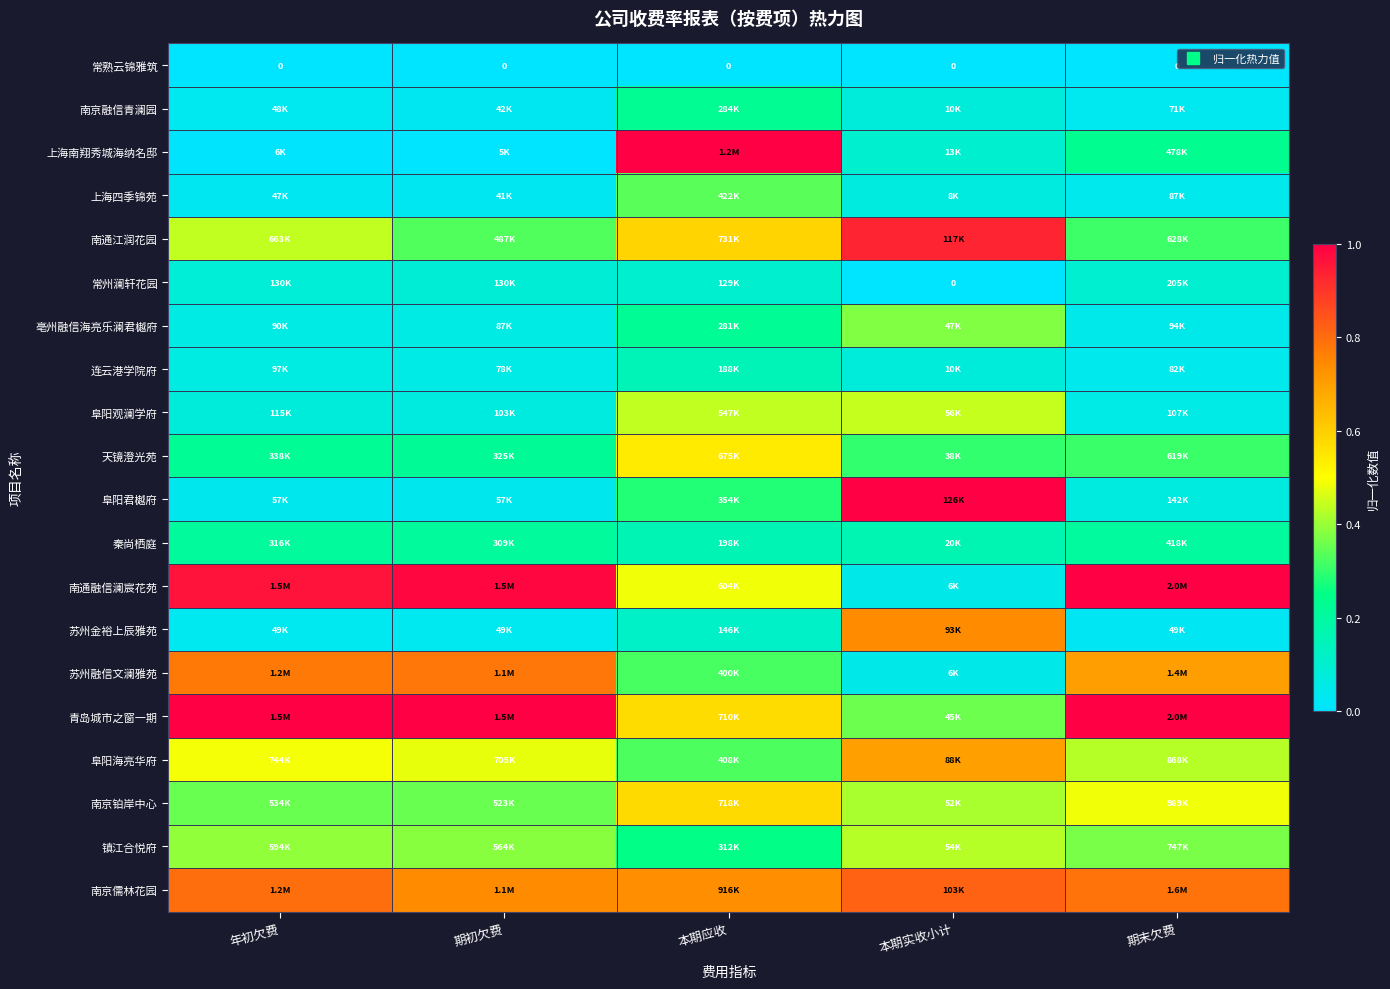

Is it true that 南京铂岸中心 equals 0.7 at 本期实收小计?

False